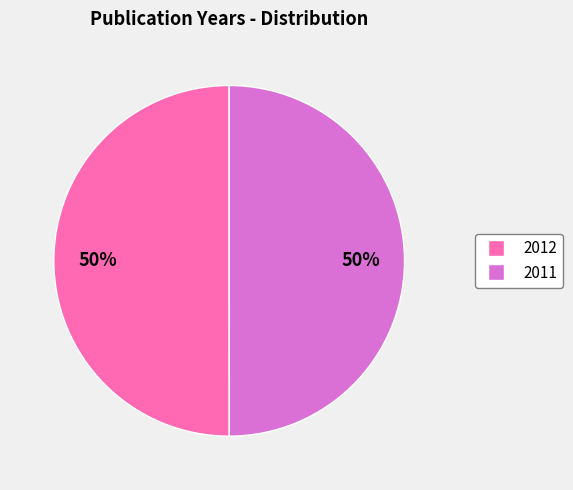

Is it true that 2011 is 40% of the pie?

False